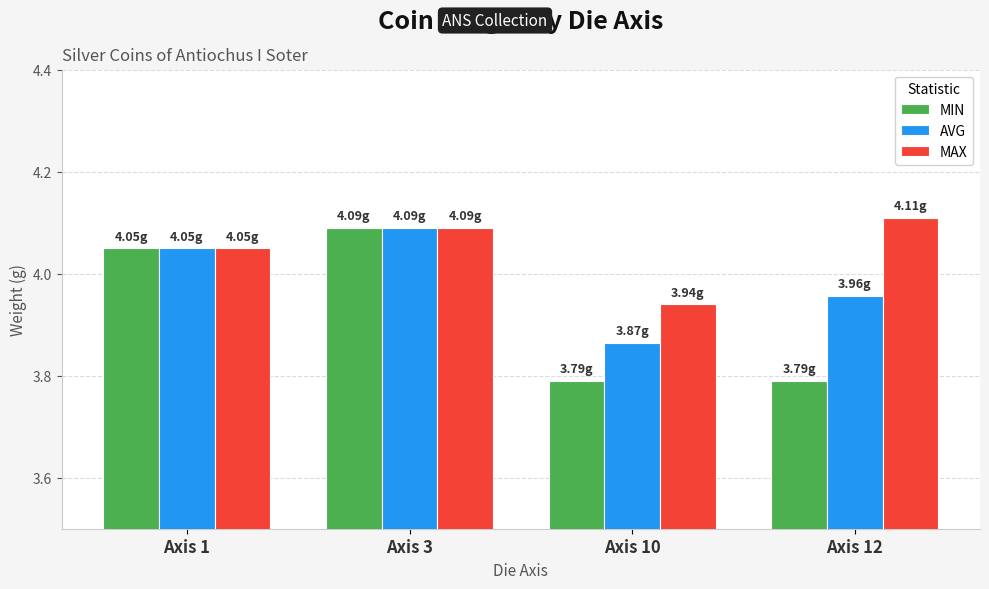

The AVG series shows 5.9 at Axis 3. True or false?

False